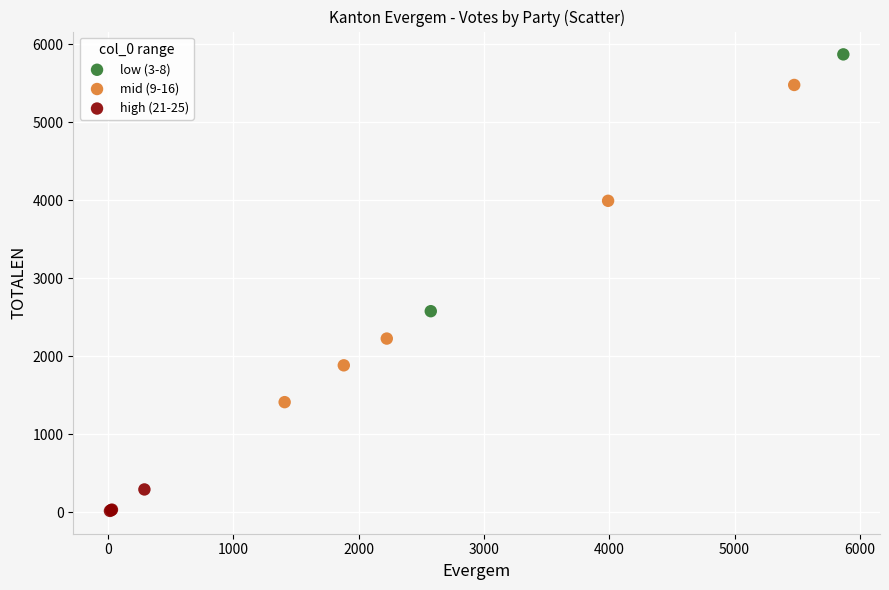

Which series contains the highest Y value?

low (3-8)